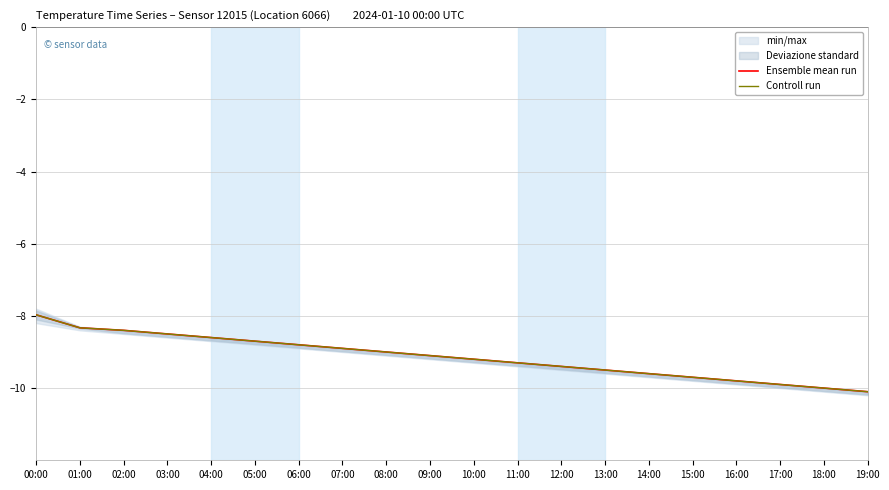

What is the label of the 19th point from the left?

18:00